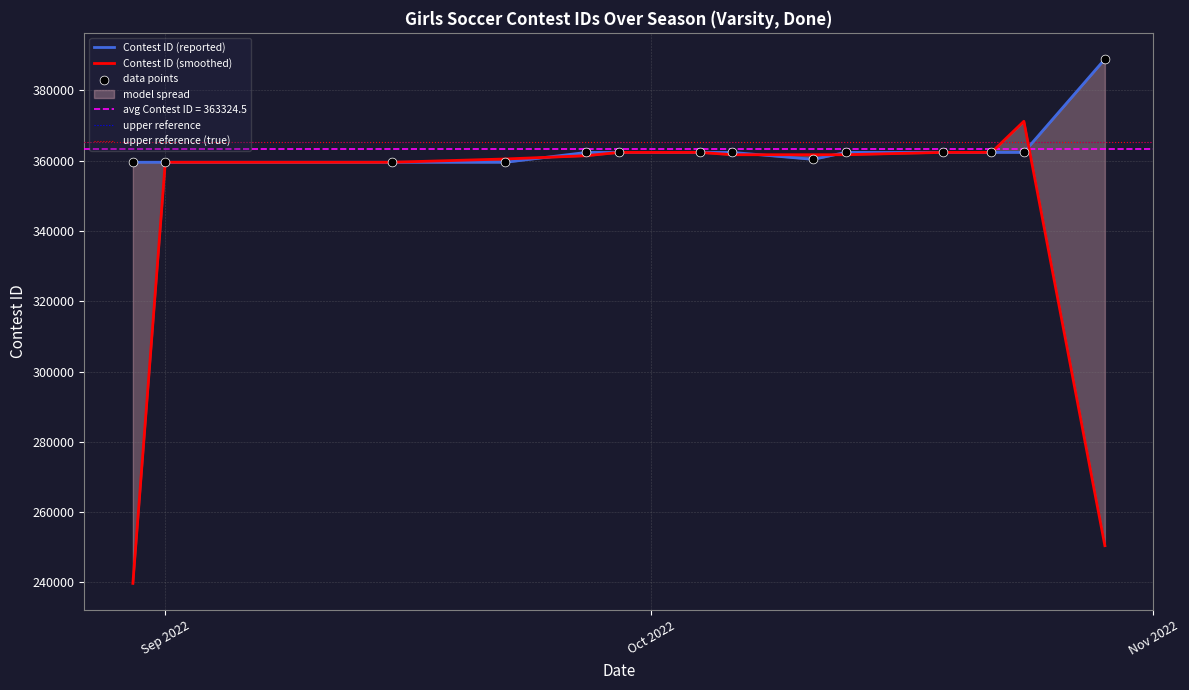

Which has a higher value, 9/22/22 or 10/29/22?

10/29/22